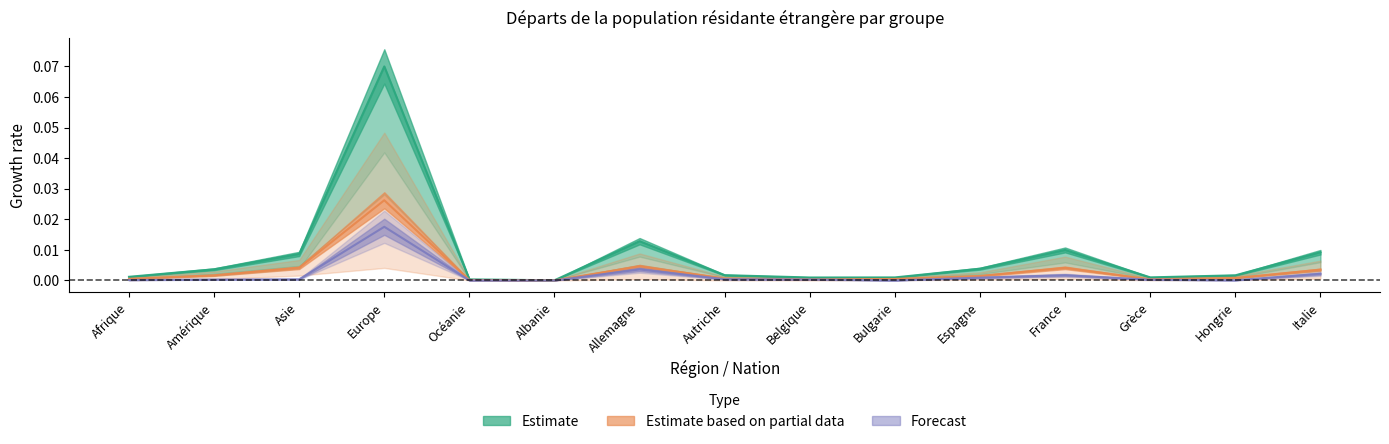

Is it true that Femmes equals 0.0 at Amérique?

True